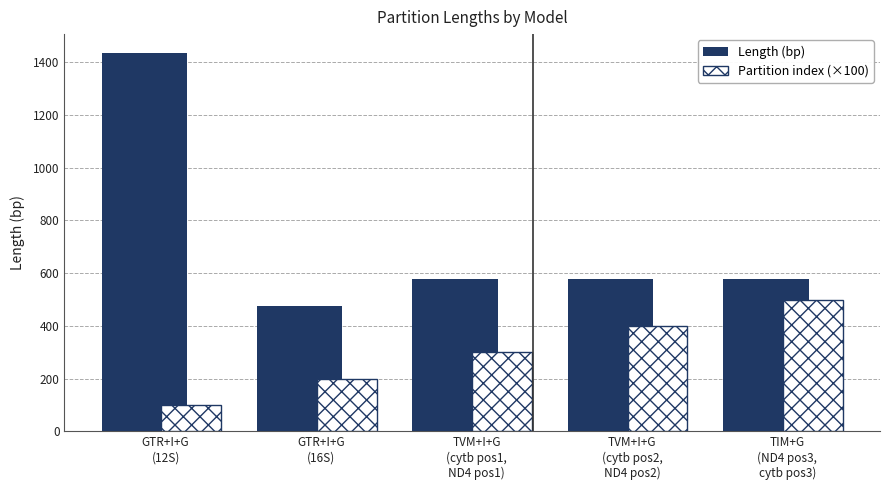

True or false: Length (bp) has a value of 909 at GTR+I+G
(12S).

False